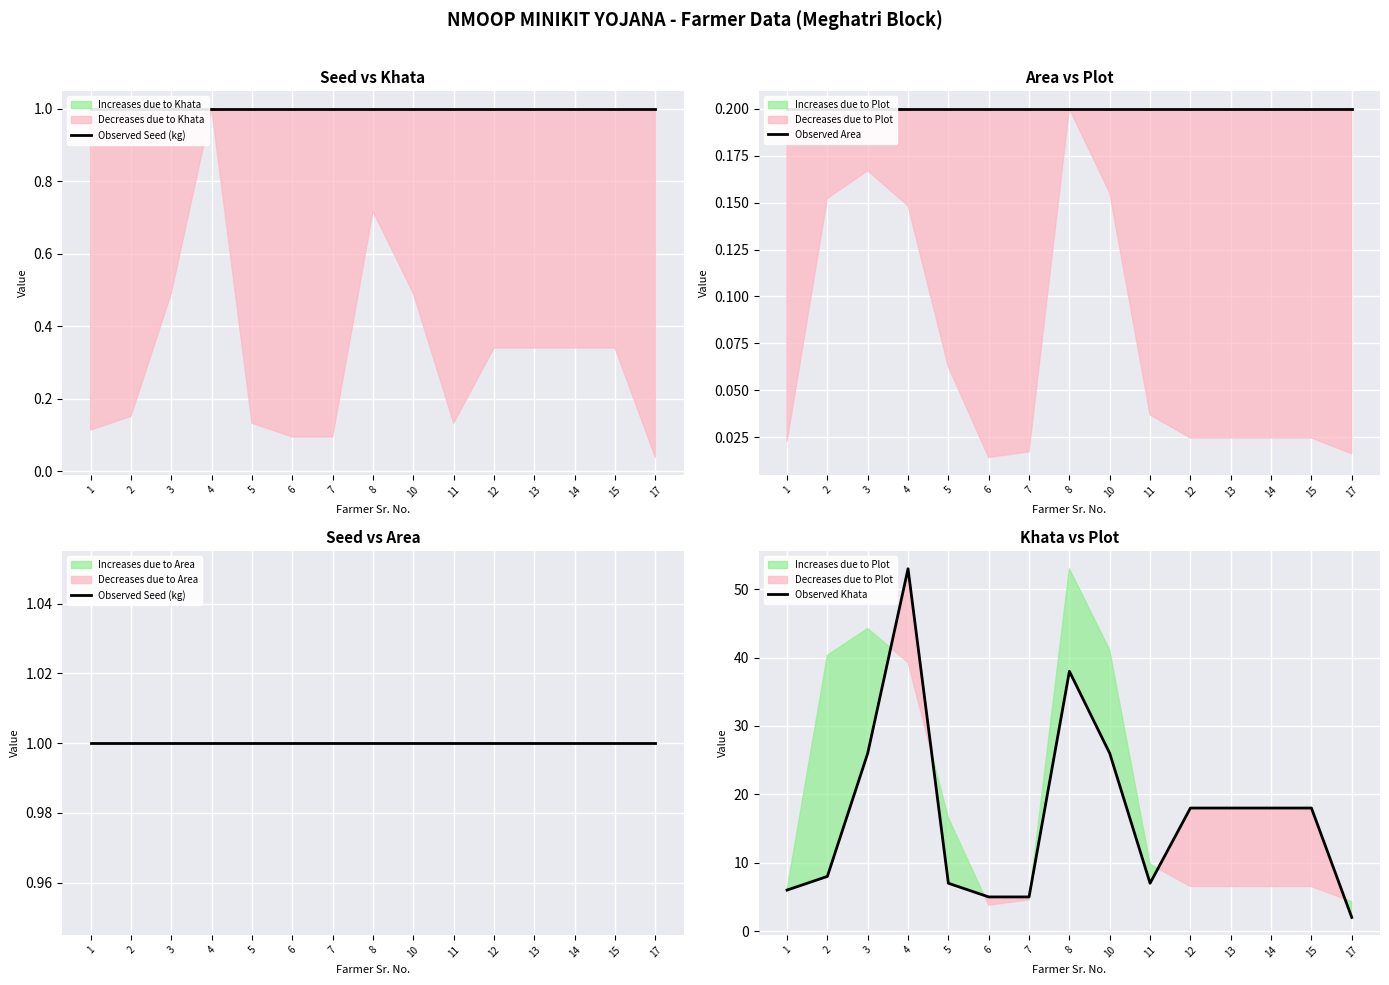

What is the total value across all series at 2?

9.2